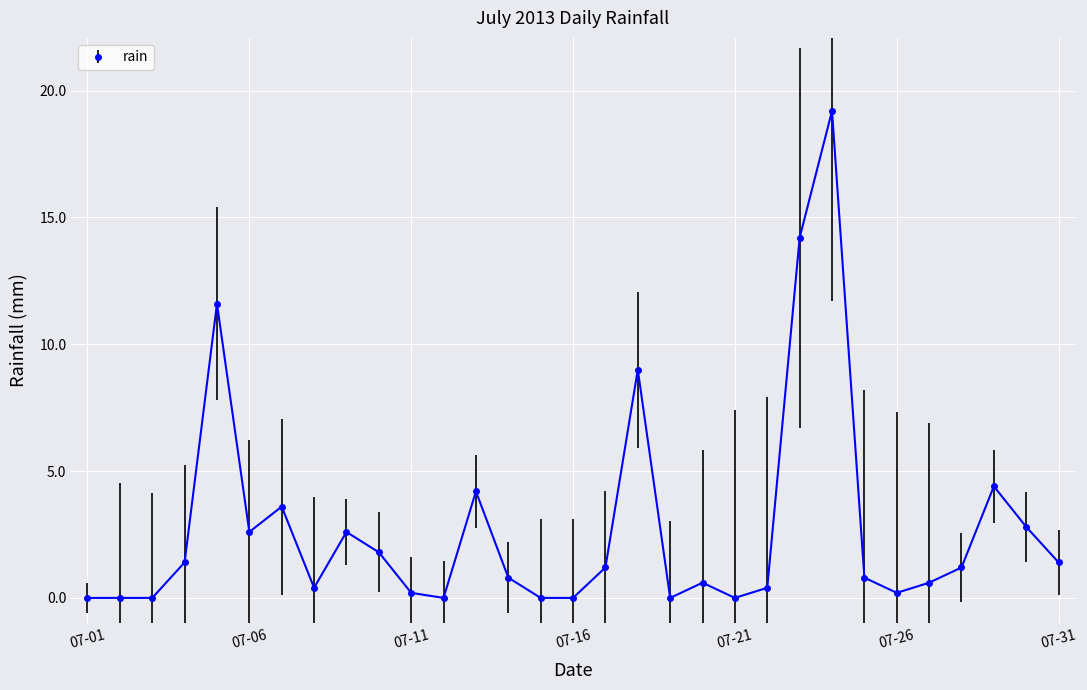

What is the greatest value displayed?

19.2